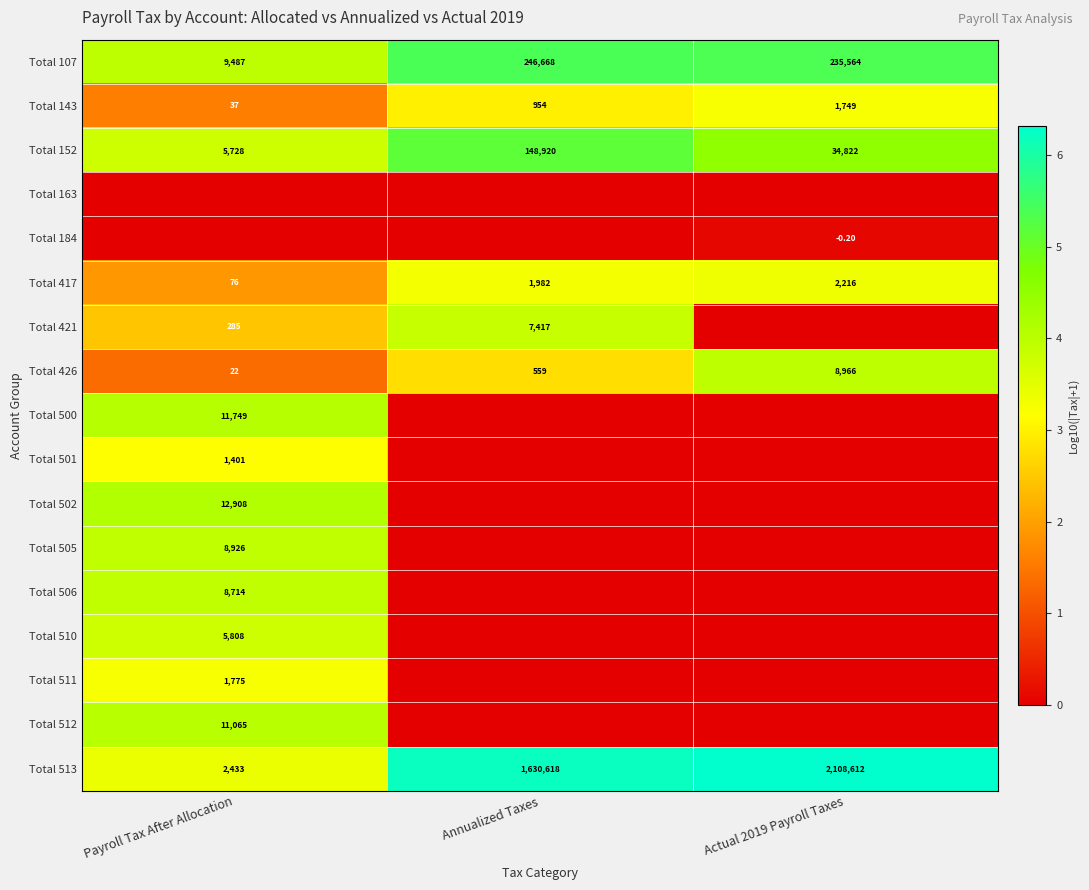

List the labels in order of Total 417 value, smallest first.

Payroll Tax After Allocation, Annualized Taxes, Actual 2019 Payroll Taxes